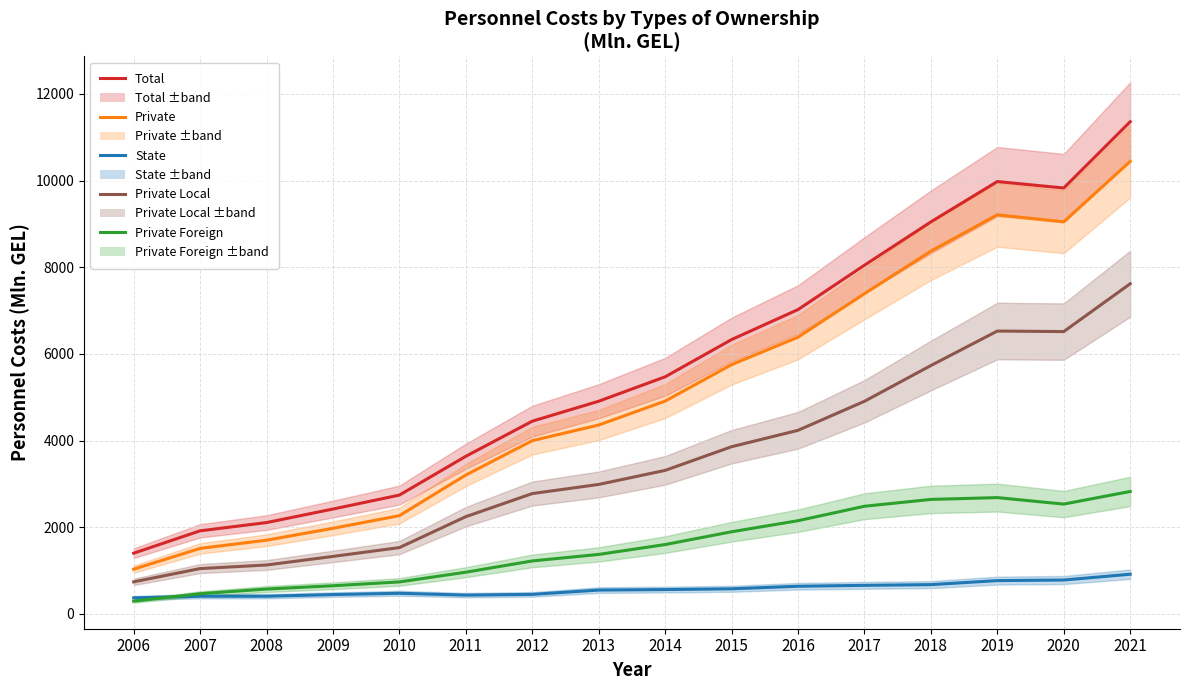

What is the difference between the maximum and minimum values in the Private Foreign series?

2532.4